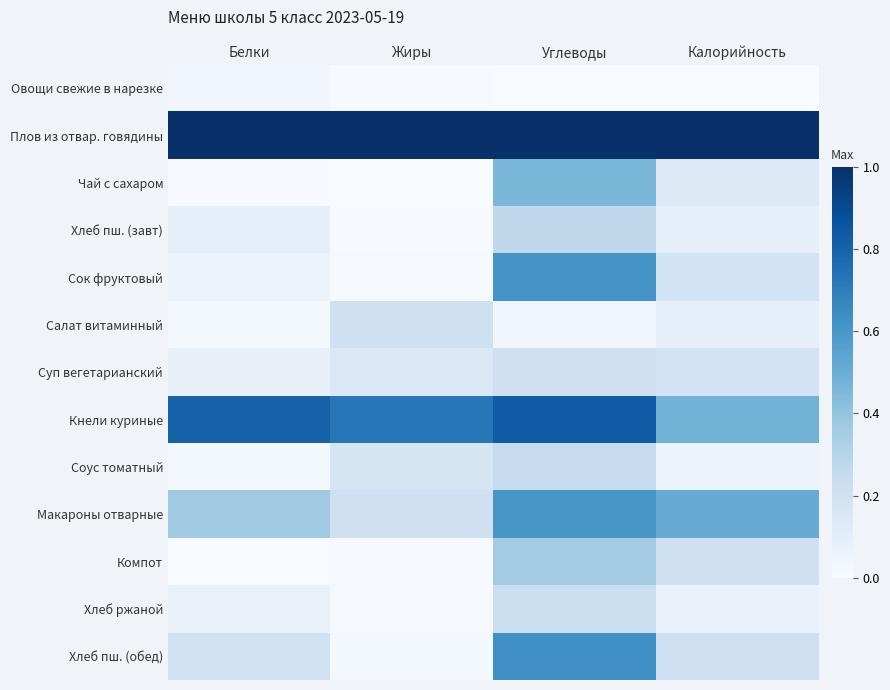

What is the total value across all series at Калорийность?

3.2